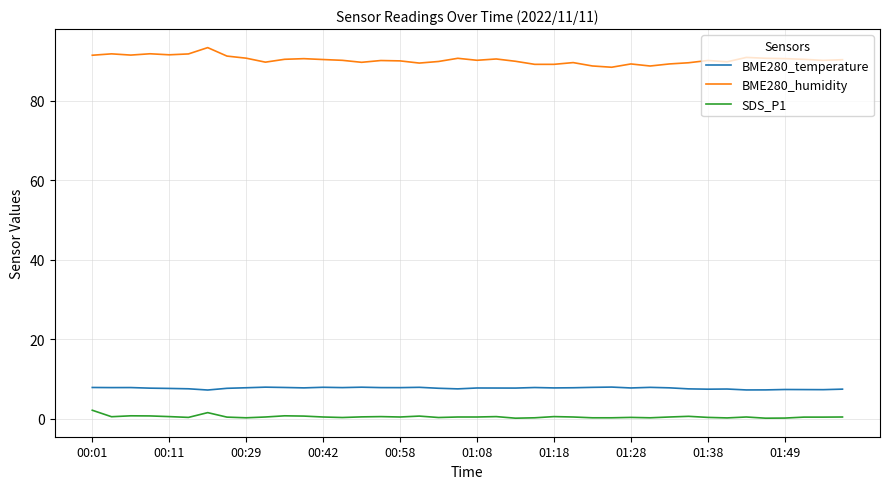

What is the minimum value shown in the chart?

0.1